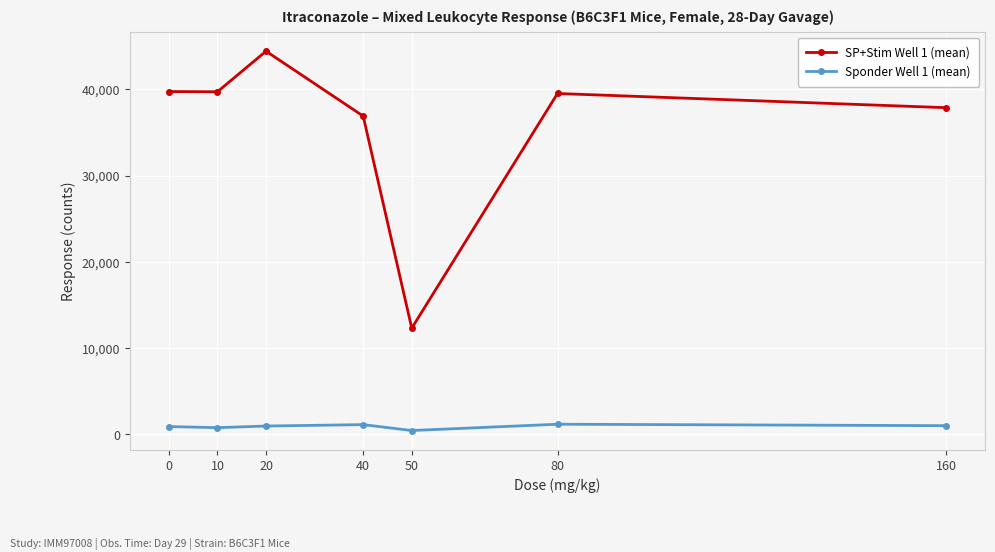

True or false: Sponder Well 1 (mean) has more than 0 interior local peaks.

True